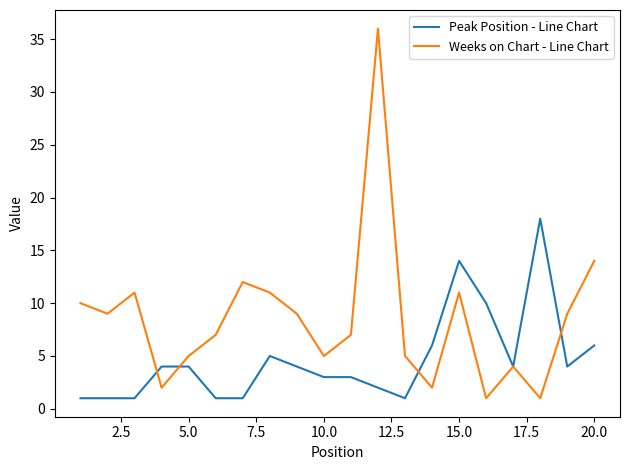

What is the highest value of the Weeks on Chart - Line Chart series?

36